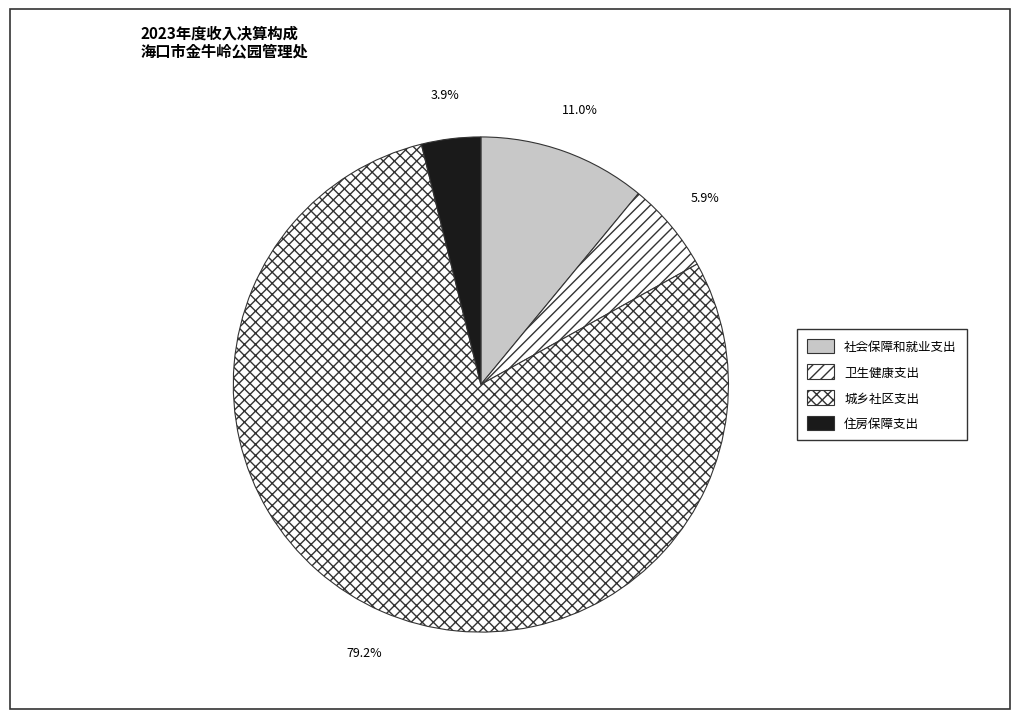

How many segments does this pie chart have?

4